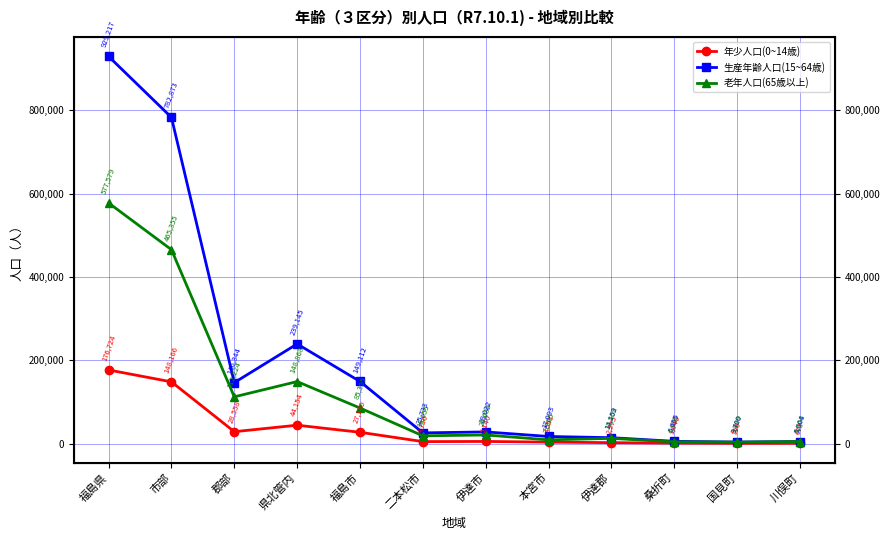

What position from the left is 県北管内?

4